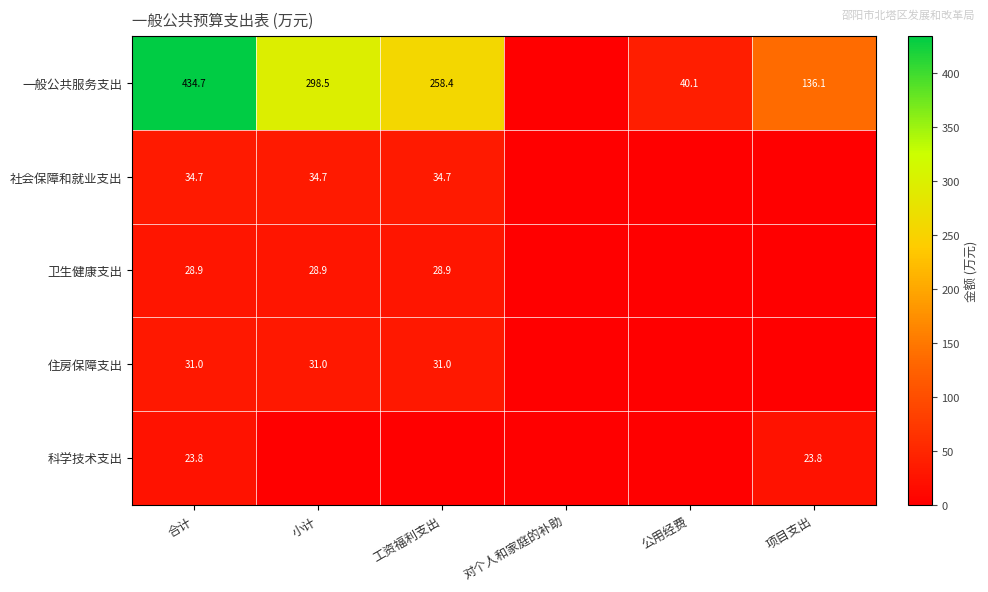

What is the spread (max minus min) of values at 合计?

410.9